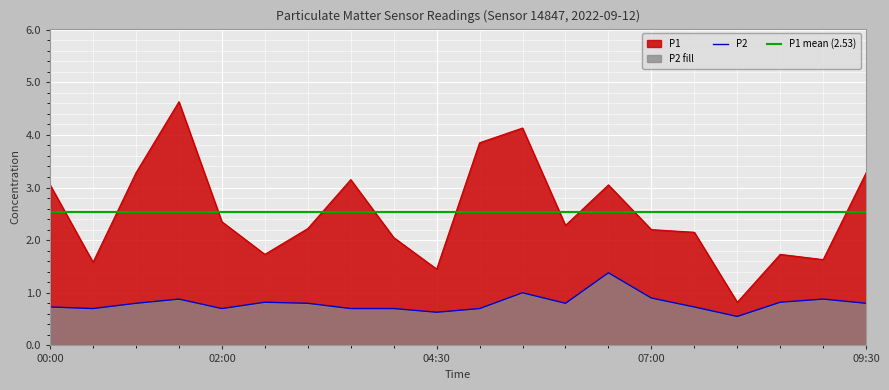

True or false: P2 and P1 cross at least once.

False